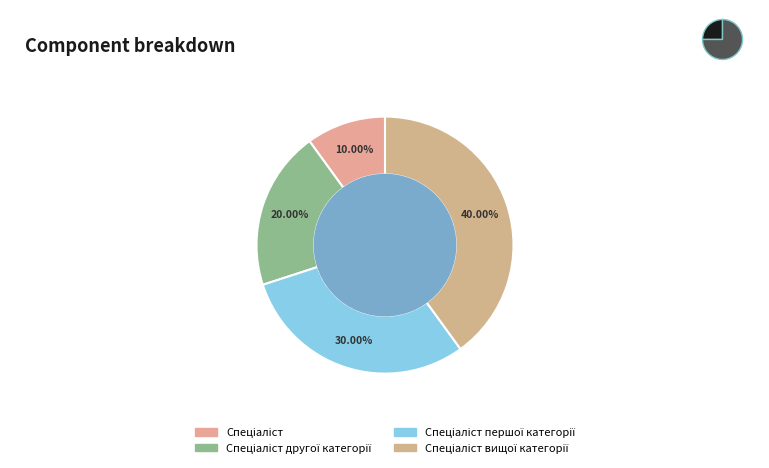

What percentage is the Спеціаліст другої категорії slice, to the nearest percent?

20%